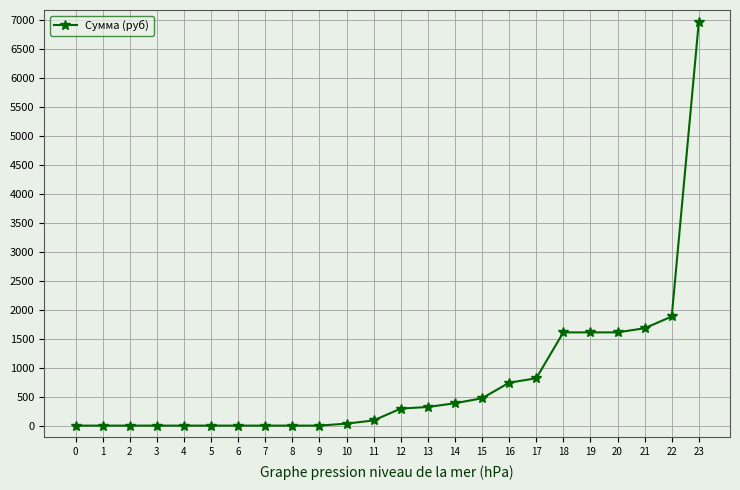

What is the difference between the values at 19 and 17?

792.8